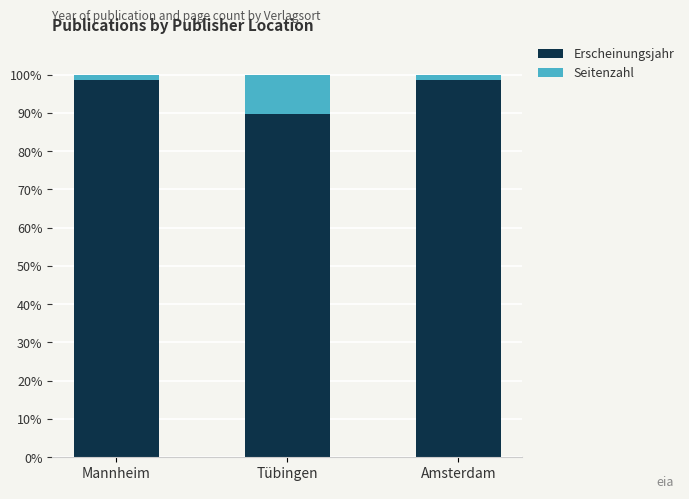

What are all the series names shown in the legend?

Erscheinungsjahr, Seitenzahl